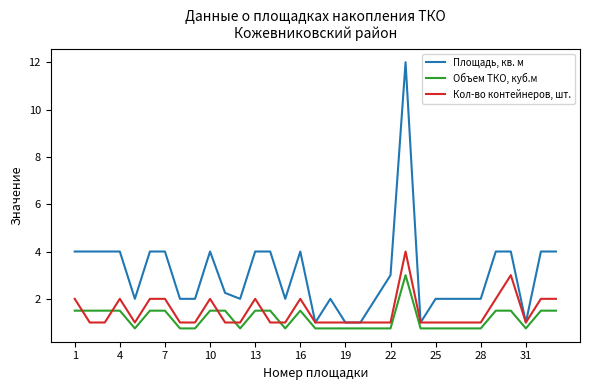

True or false: Кол-во контейнеров, шт. and Объем ТКО, куб.м cross at least once.

True